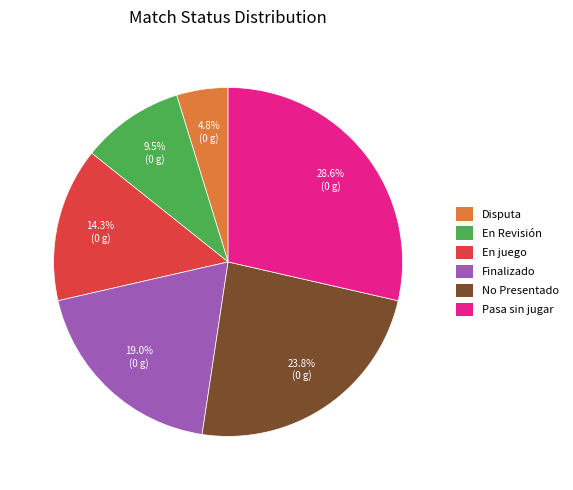

Which category has the biggest portion of the pie?

Pasa sin jugar